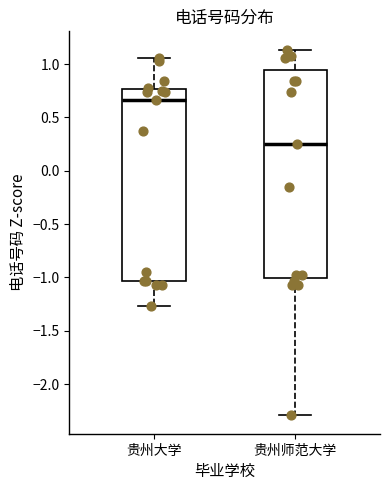

Where is the upper edge of the box for 贵州大学 on the y-axis? The values are not printed on the chart, so give them approximately, as read against the axis.

0.75